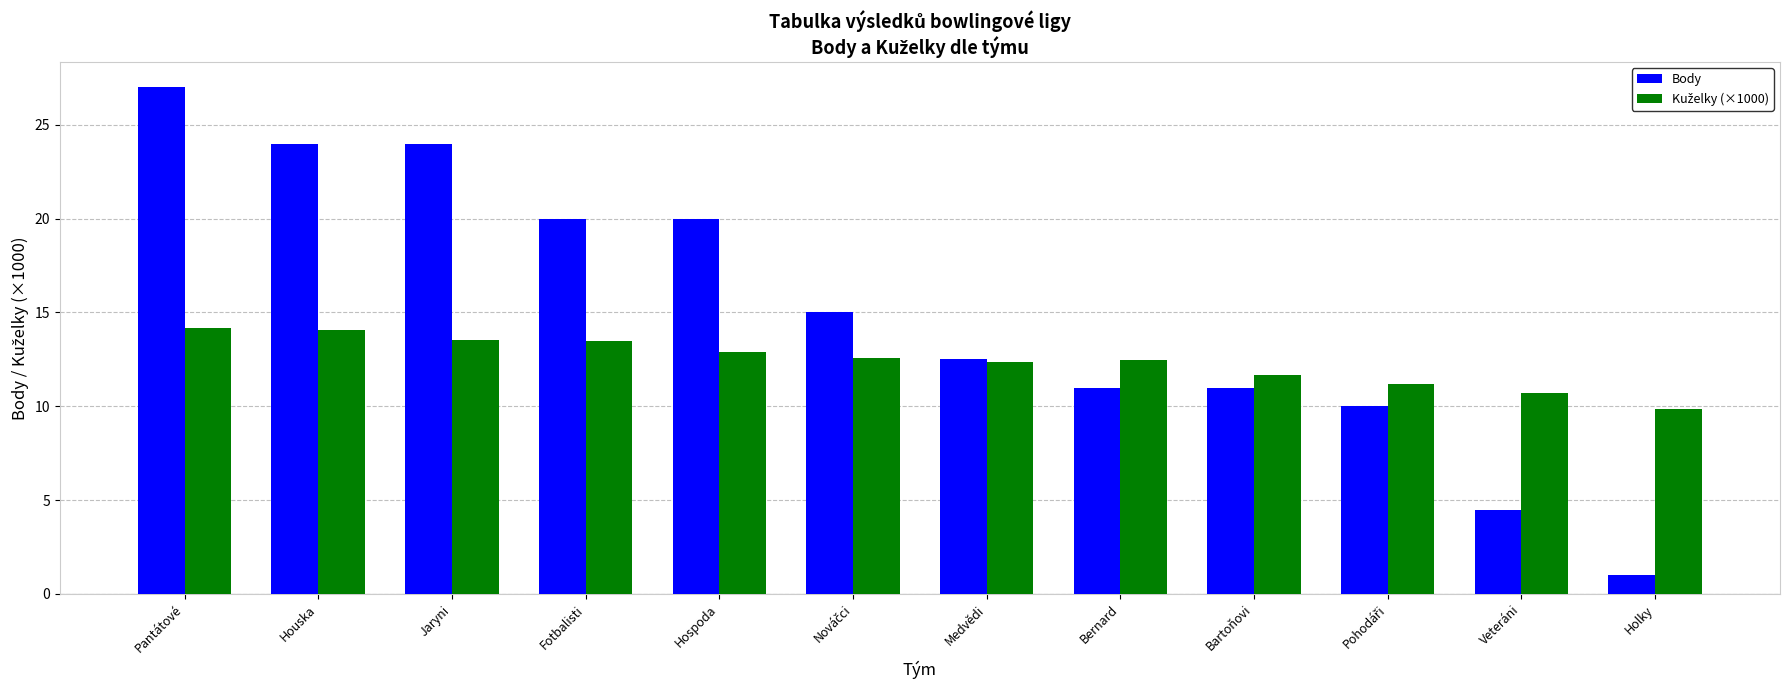

What is the maximum value for Body?

27.0